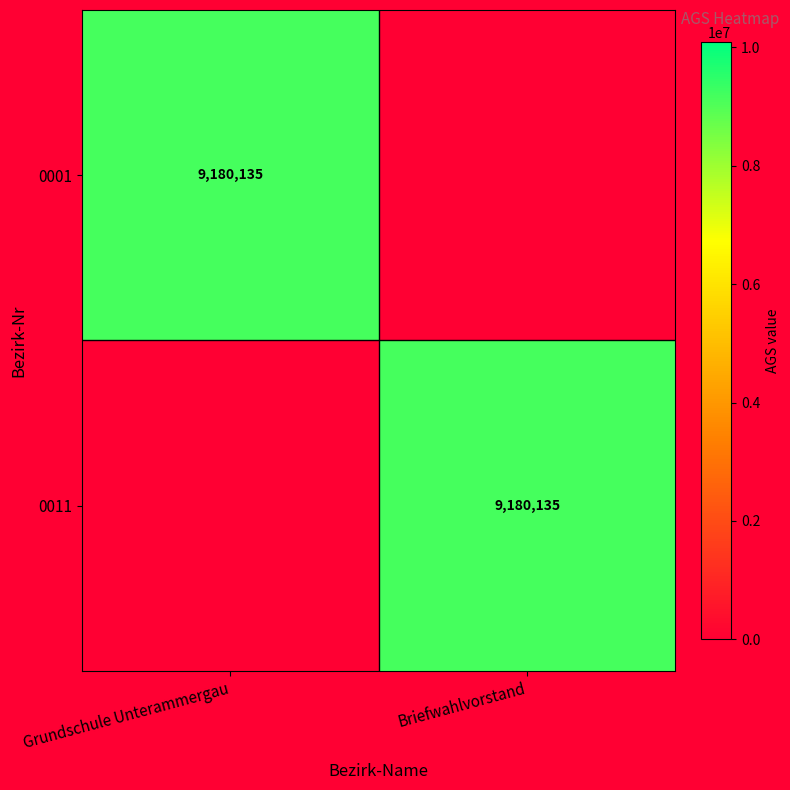

The value of 0011 at Briefwahlvorstand is 9180135. True or false?

True